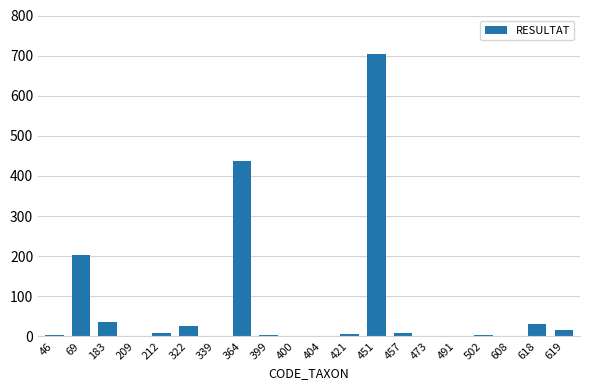

The chart shows a value of 8 at 457. True or false?

True